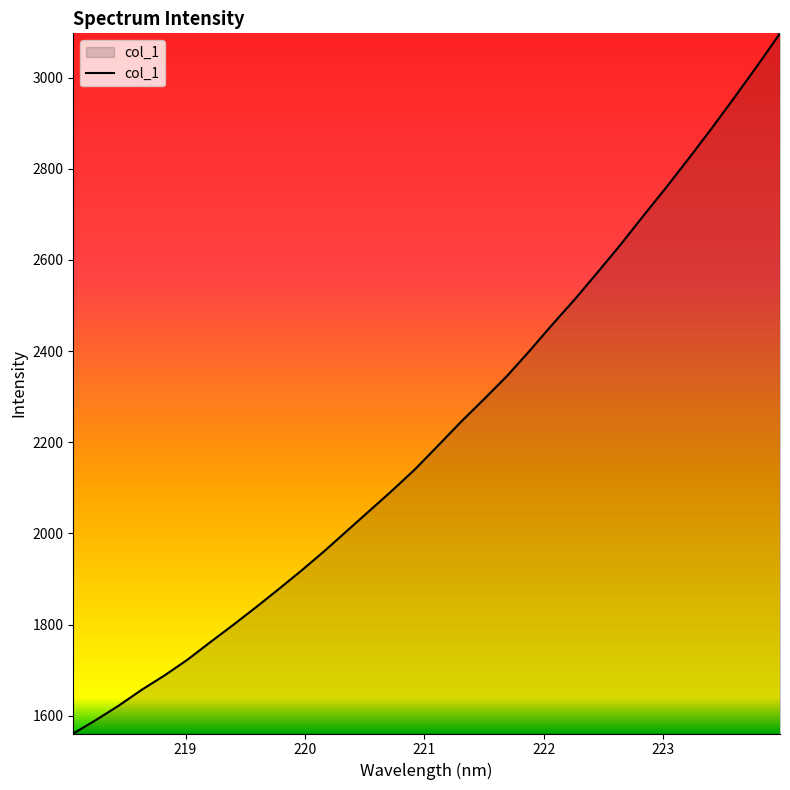

What is the average value?

2224.8